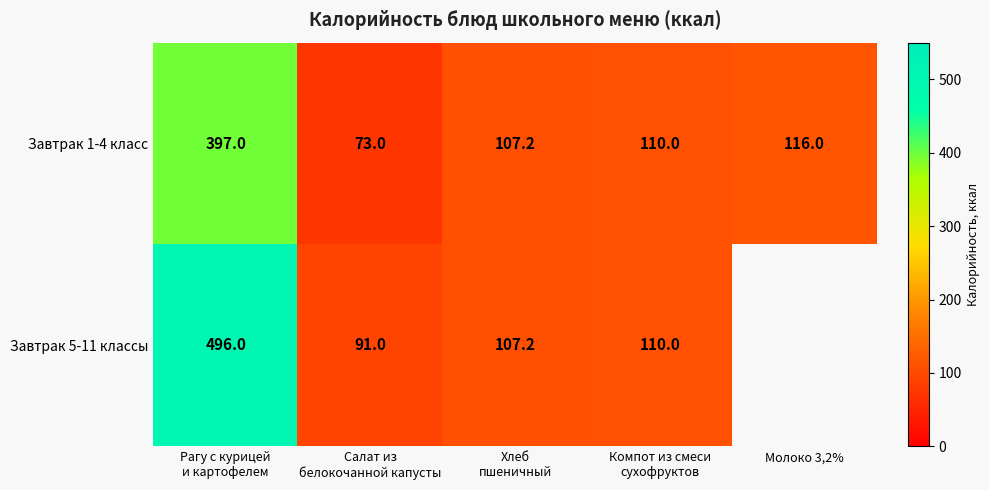

Which category has the lowest value across all series?

Салат из
белокочанной капусты